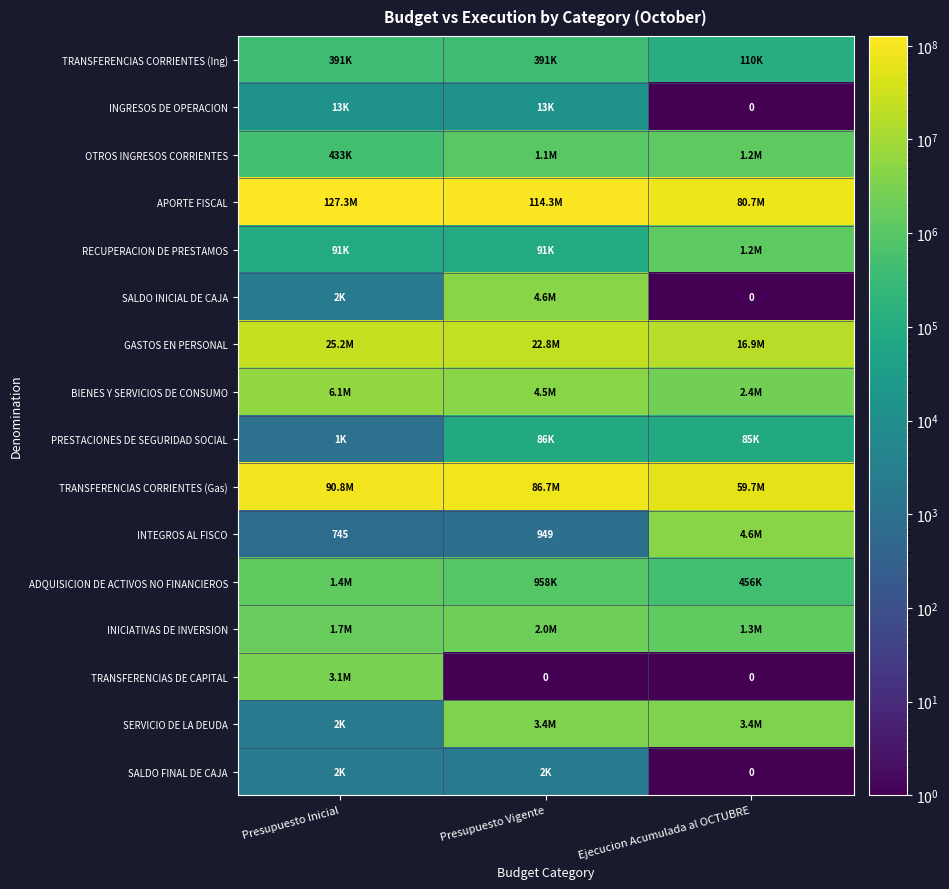

Is it true that TRANSFERENCIAS DE CAPITAL equals 3078000.0 at Presupuesto Inicial?

True